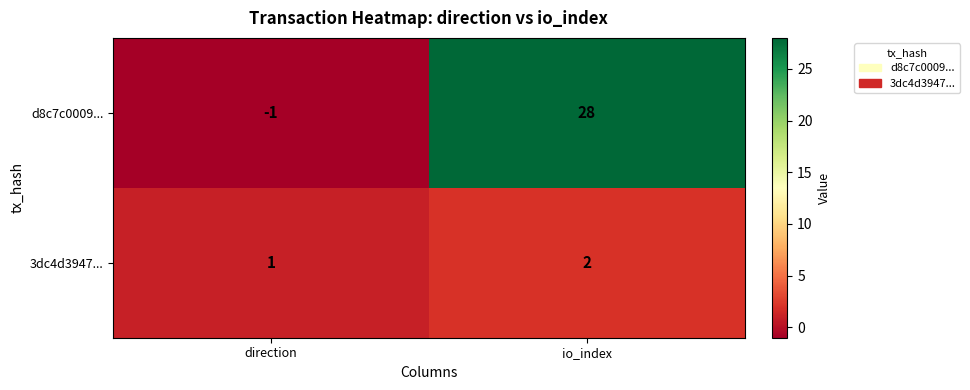

What is the difference between the highest and lowest values at io_index?

26